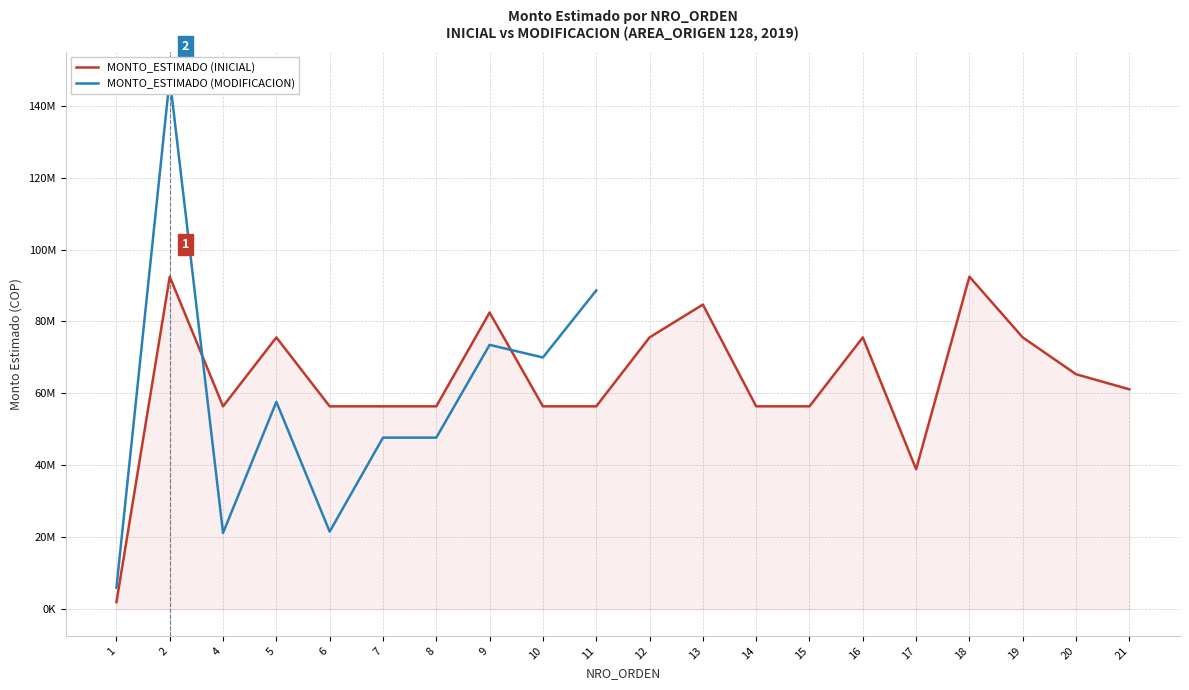

Rank the series by their maximum value, from highest to lowest.

MONTO_ESTIMADO (MODIFICACION), MONTO_ESTIMADO (INICIAL)